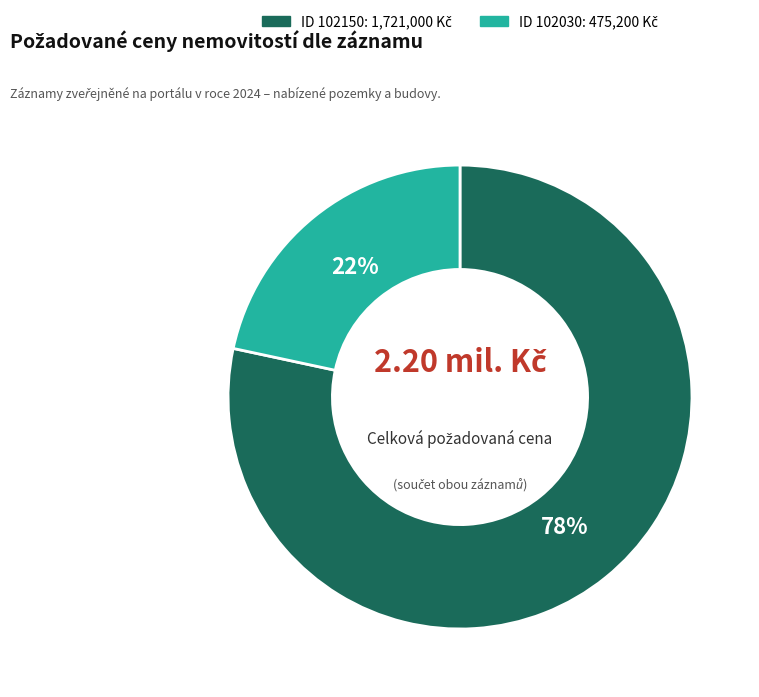

To the nearest percent, what is the average slice percentage?

50%